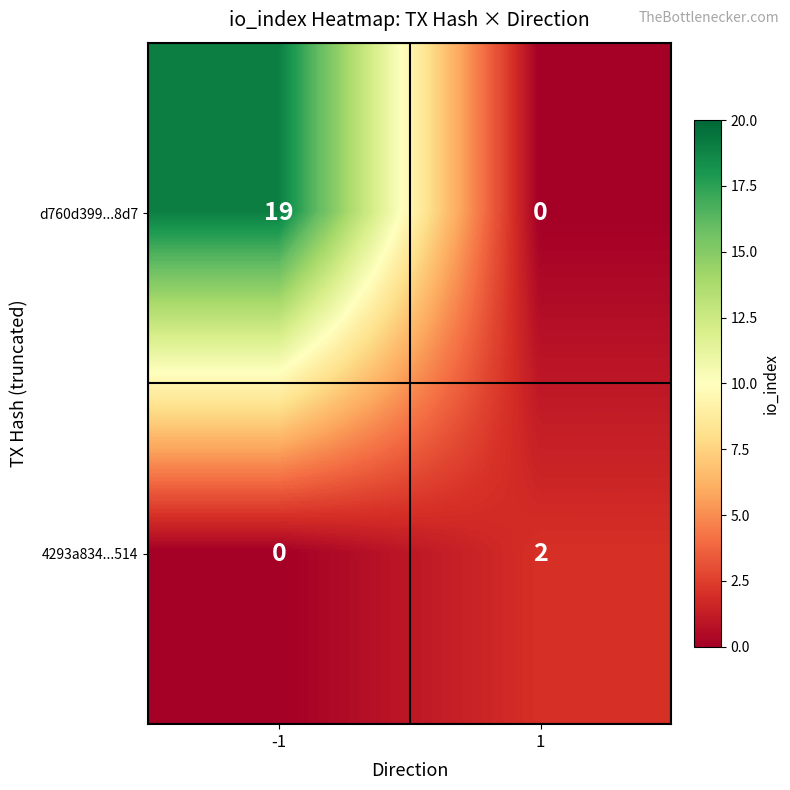

Count the number of data series in this chart.

2